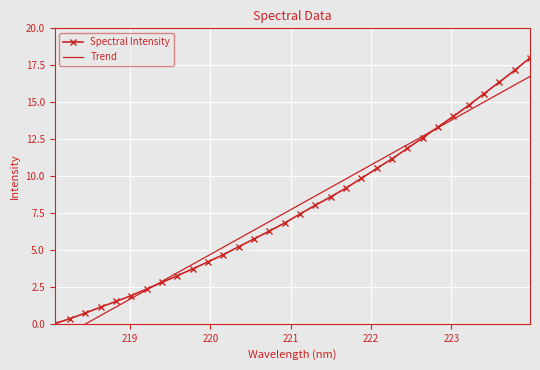

The value of Trend at 21 is 14.8. True or false?

False